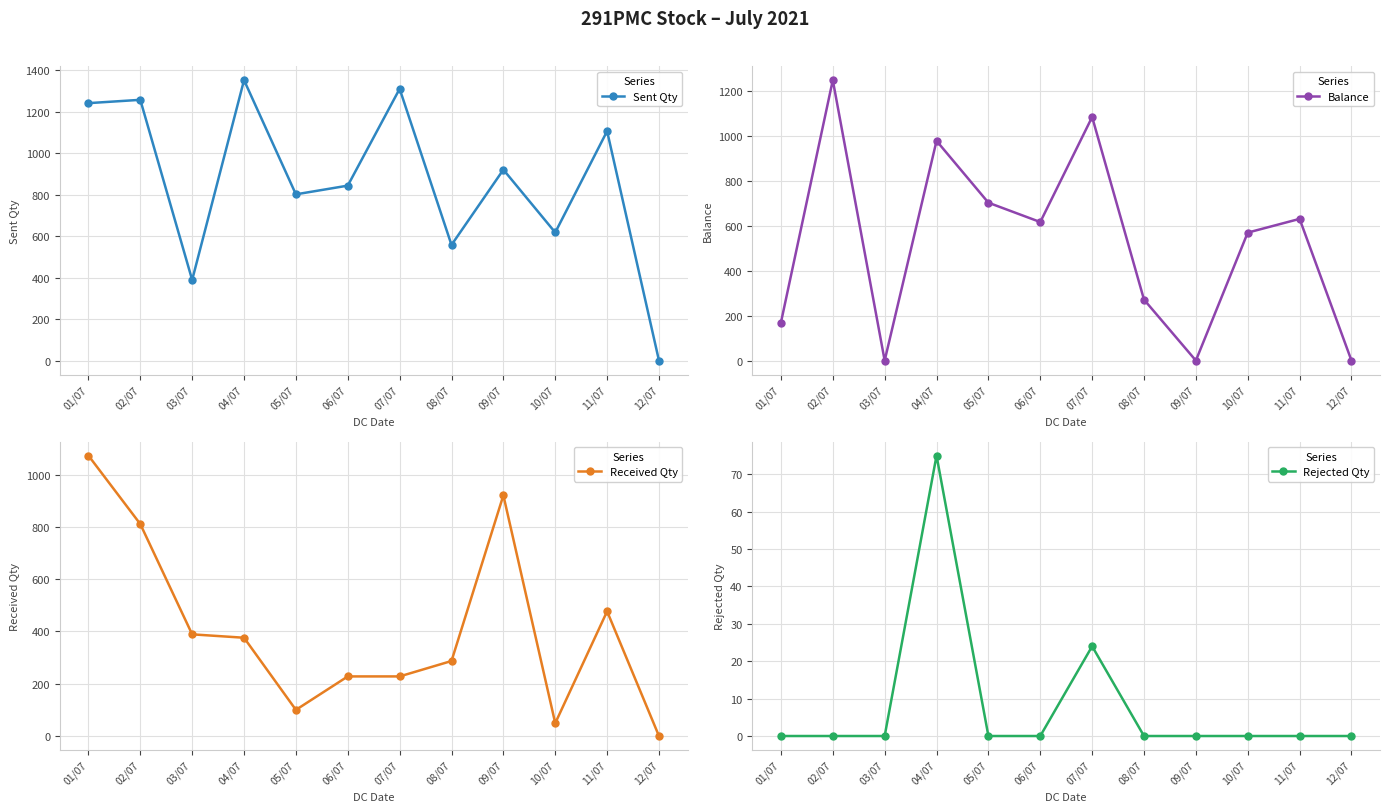

Does the chart have visible grid lines?

Yes